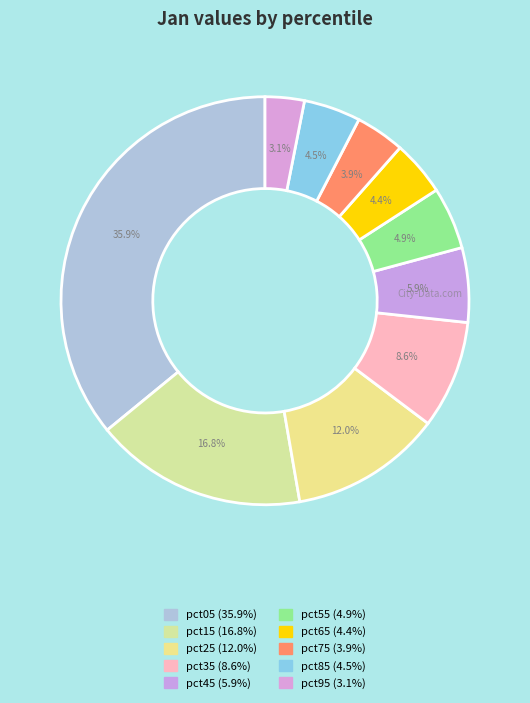

Count the number of slices in the pie.

10